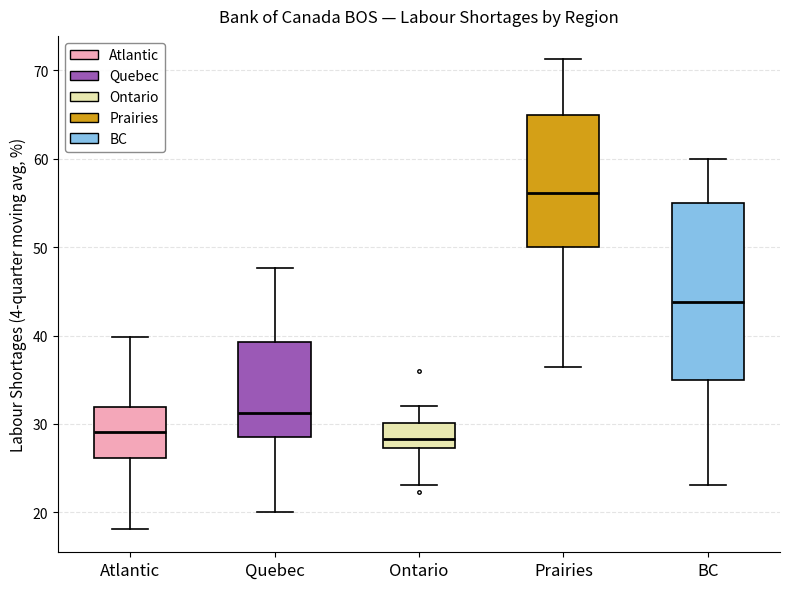

Where does the median line of the box for Quebec sit on the y-axis? The values are not printed on the chart, so give them approximately, as read against the axis.

31